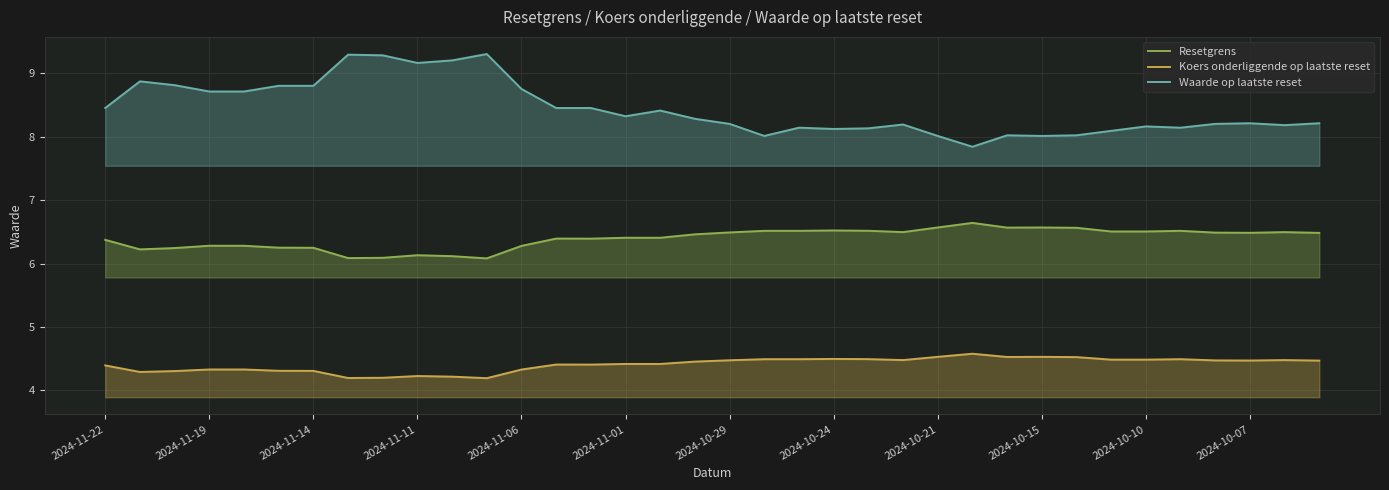

What is the difference between the highest and lowest values at 2024-10-21?

3.5